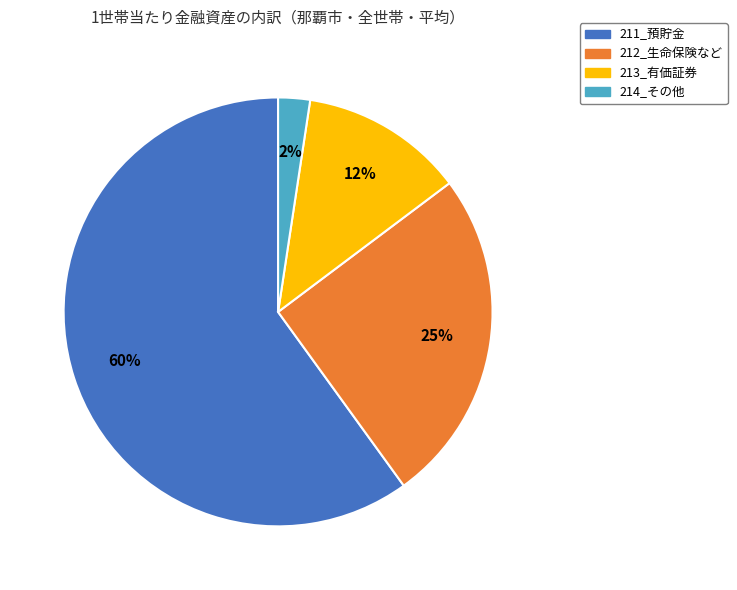

True or false: 212_生命保険など accounts for 37% of the total.

False